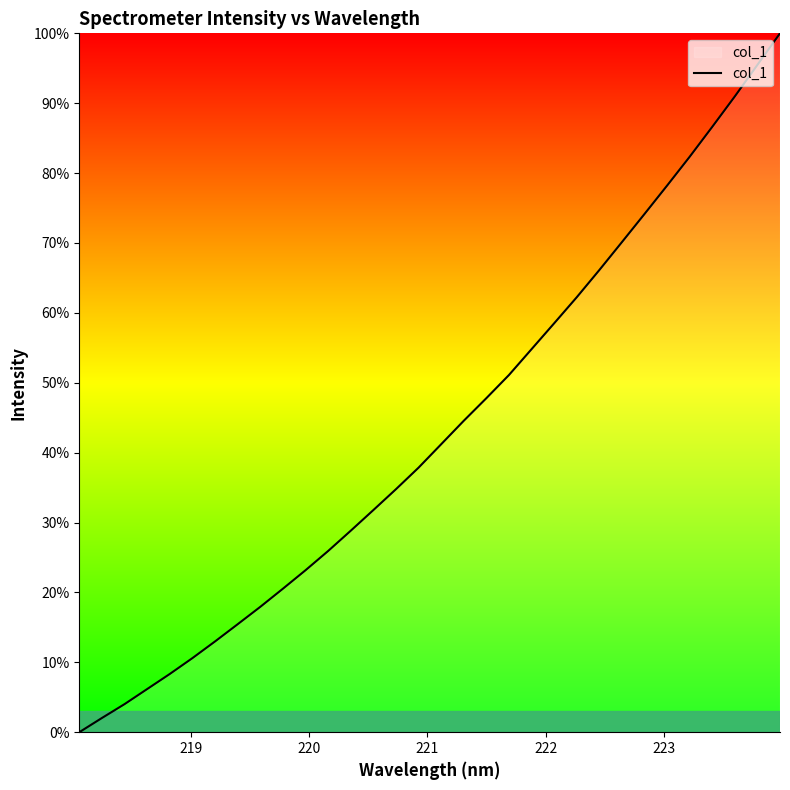

True or false: there are more than 2 points higher than both neighbors.

False